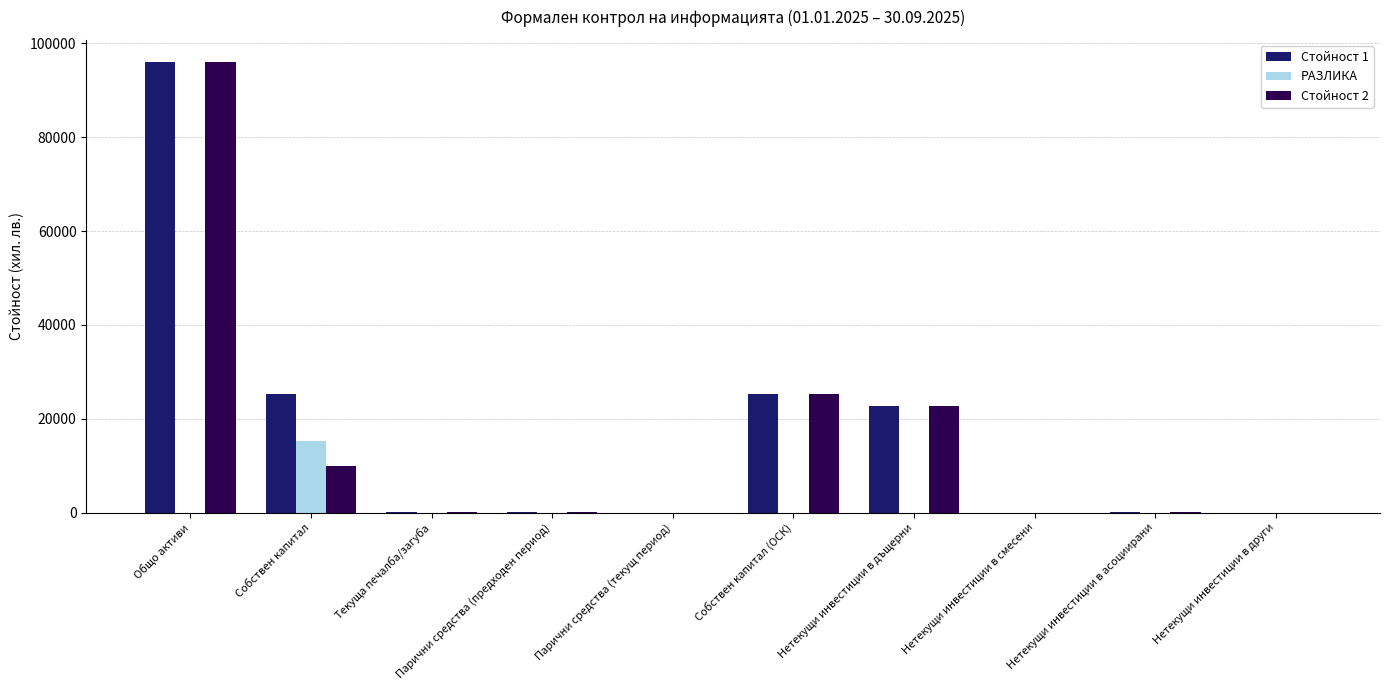

True or false: РАЗЛИКА has a value of 15281 at Собствен капитал.

True